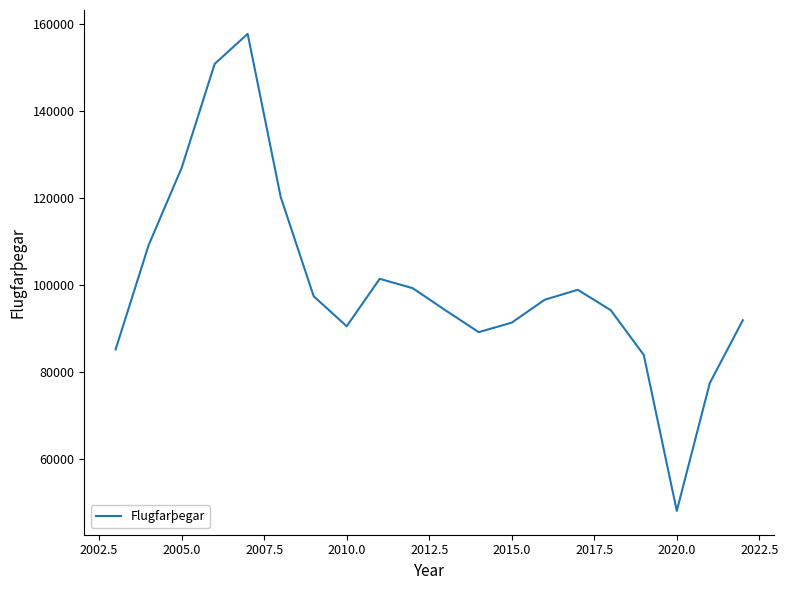

What is the smallest value displayed?

48173